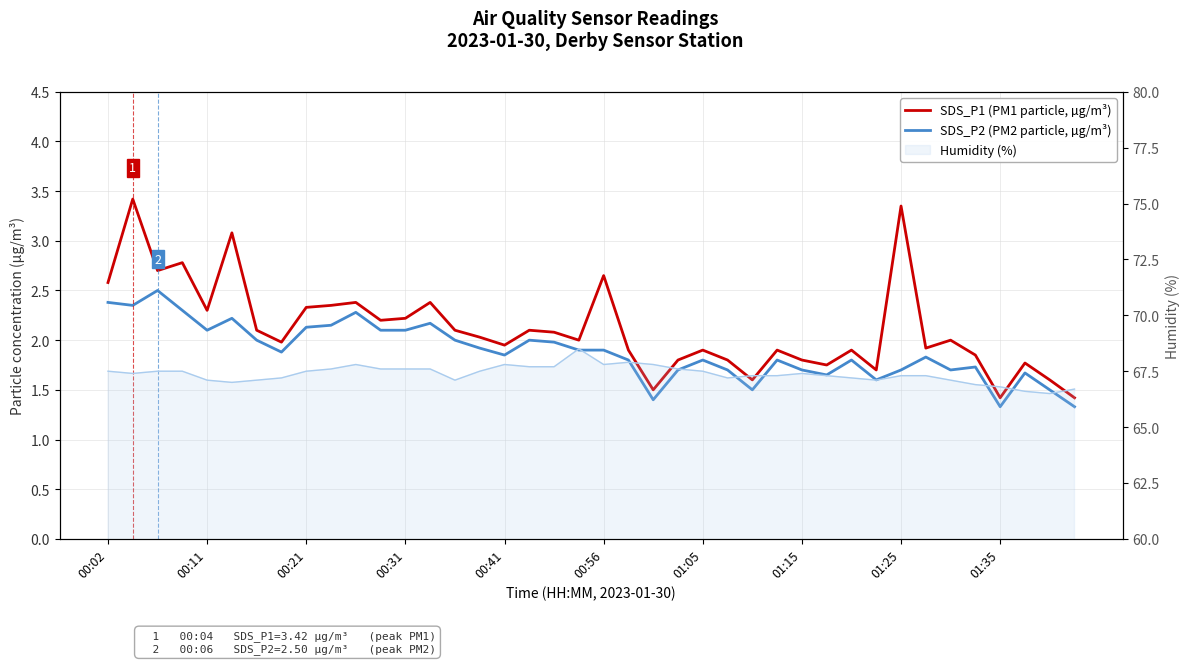

True or false: SDS_P1 (PM1 particle, µg/m³) and SDS_P2 (PM2 particle, µg/m³) intersect in this chart.

False